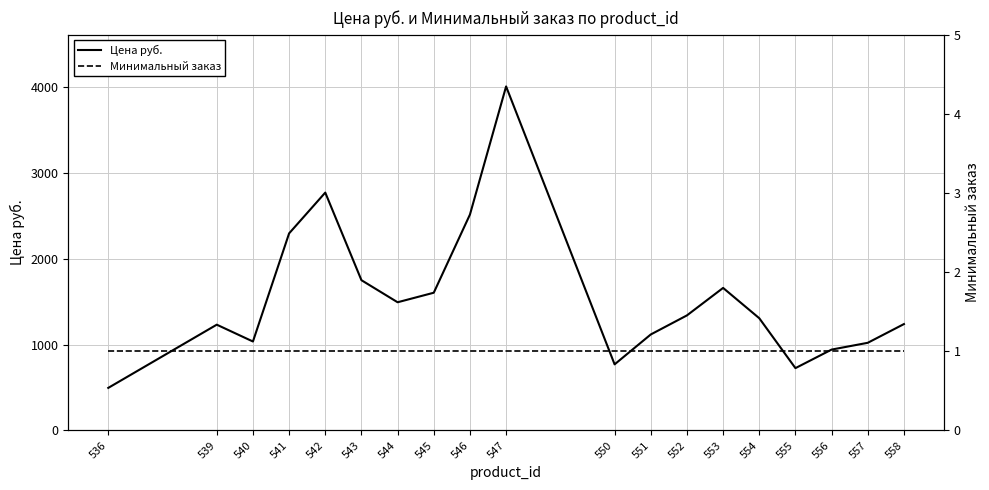

Where is the first local maximum for Цена руб.?

539